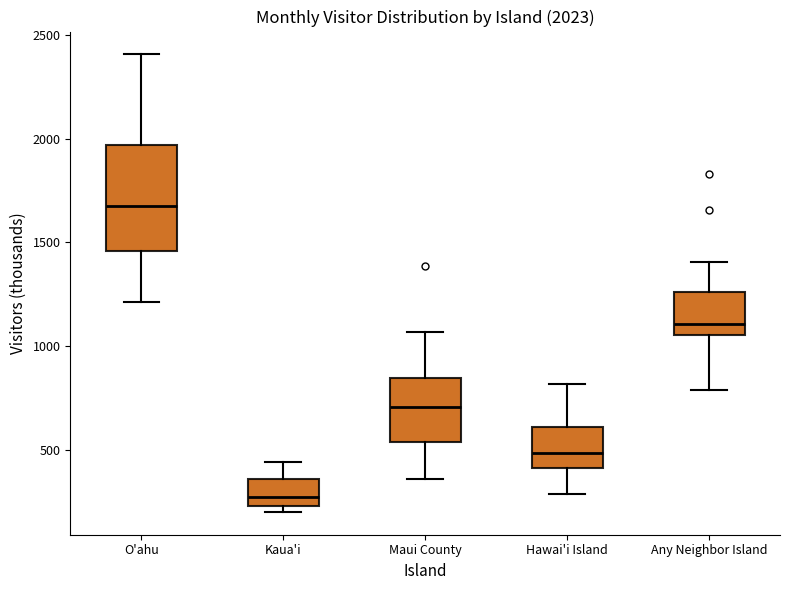

Which box is the tallest, from its lower edge to its upper edge?

O'ahu